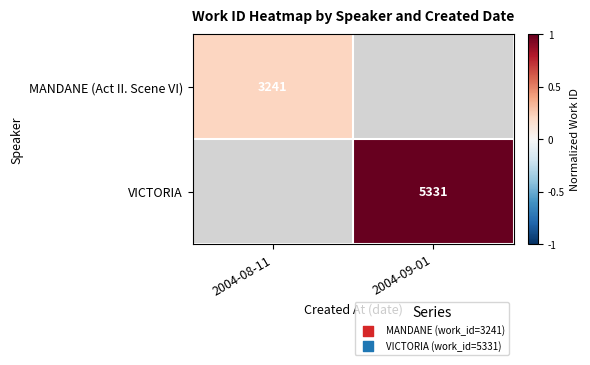

How many data points does each series have?

2